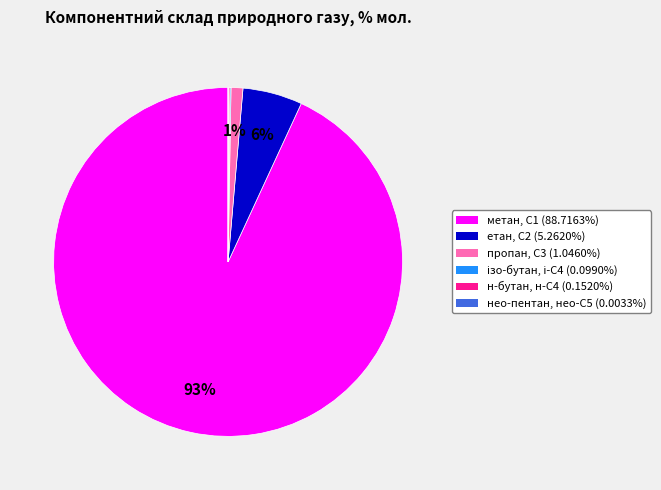

Is it true that етан, С2 is 6% of the pie?

True